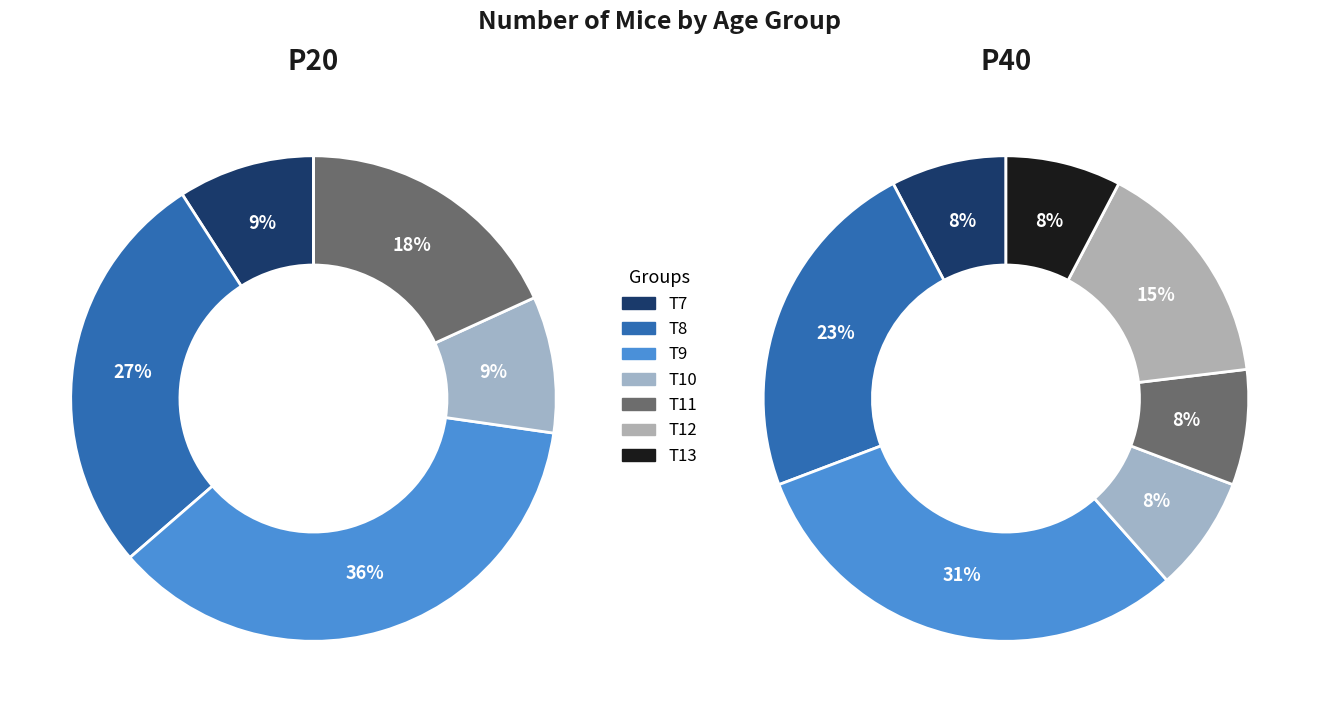

How much of the chart is everything except T8?

72.7%